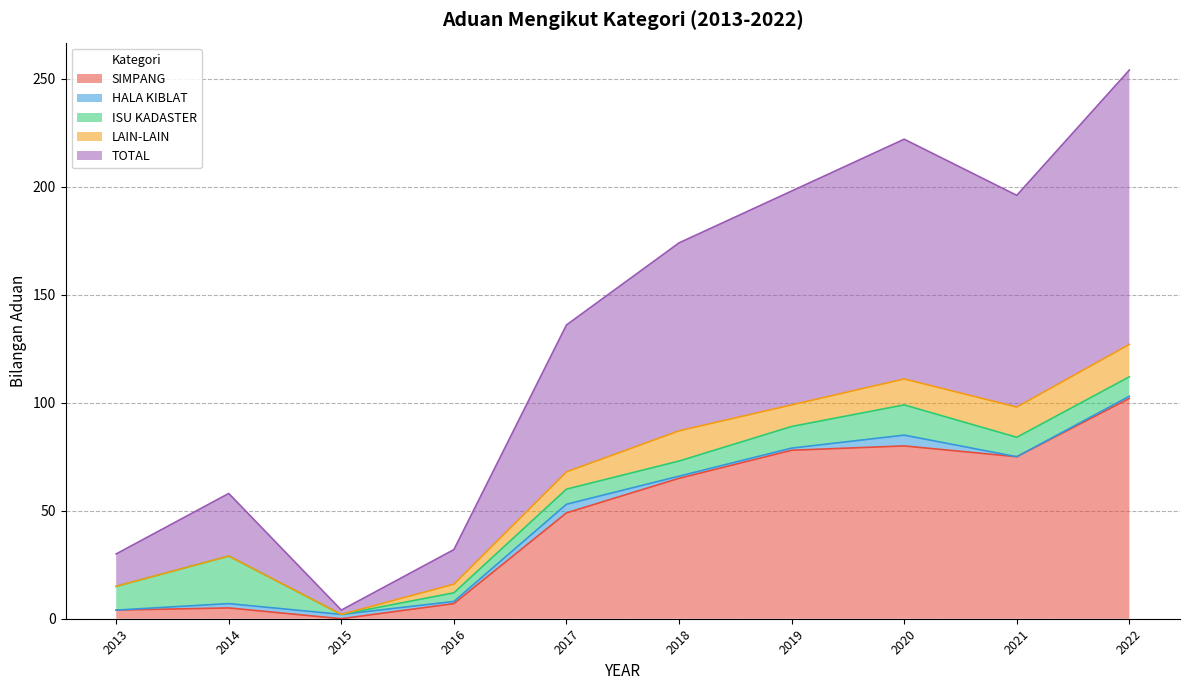

At which label is SIMPANG closest to 51?

2017